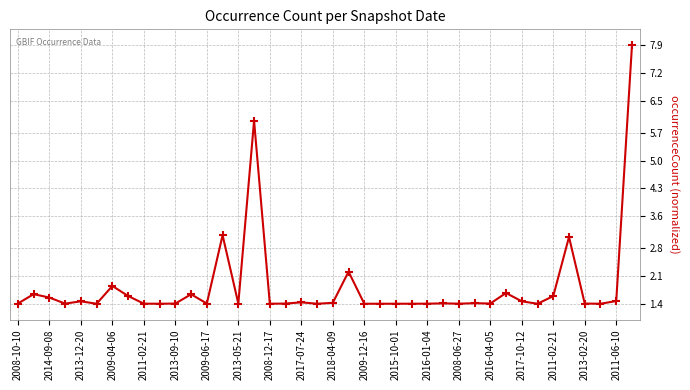

What is the sum of all values?

73.4